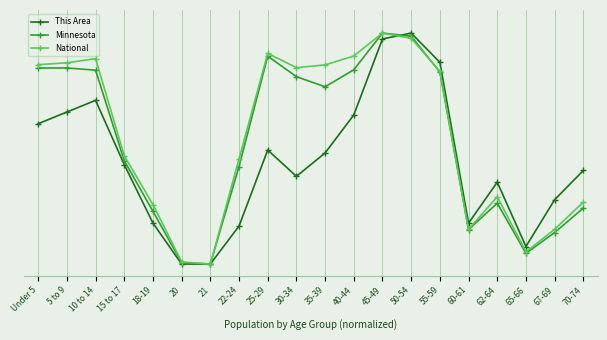

What are all the series names shown in the legend?

This Area, Minnesota, National